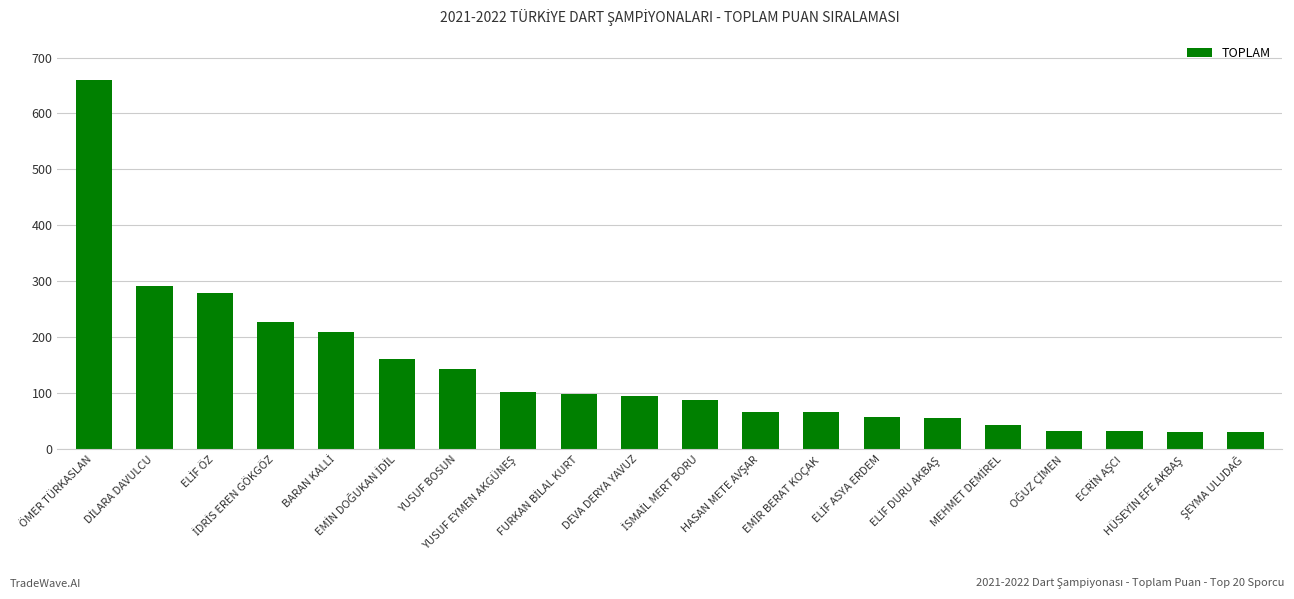

What is the value of the 5th bar from the left?

209